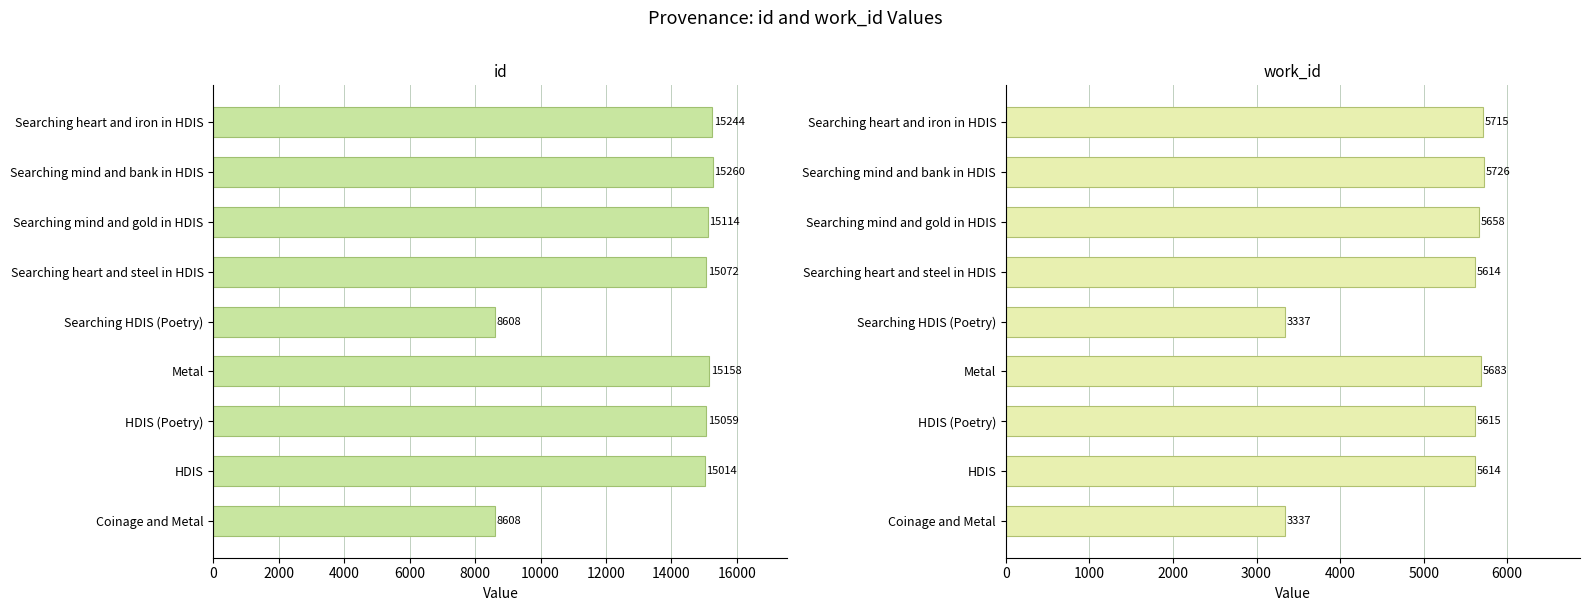

List the series in order of their overall mean, highest first.

id, work_id